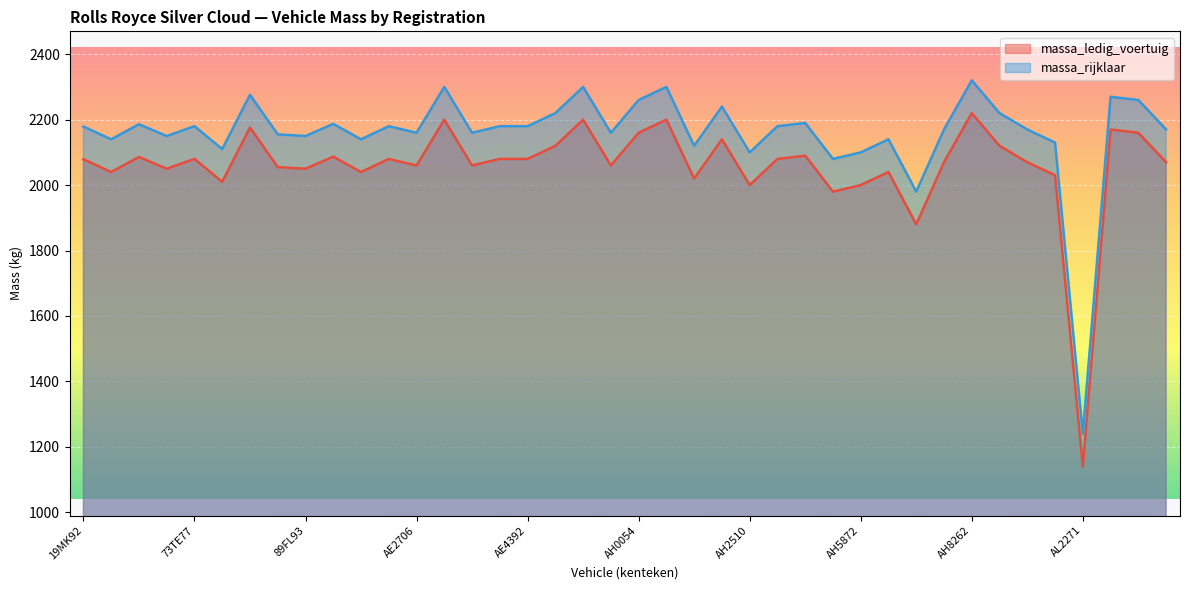

What position from the left is AE4167?

16